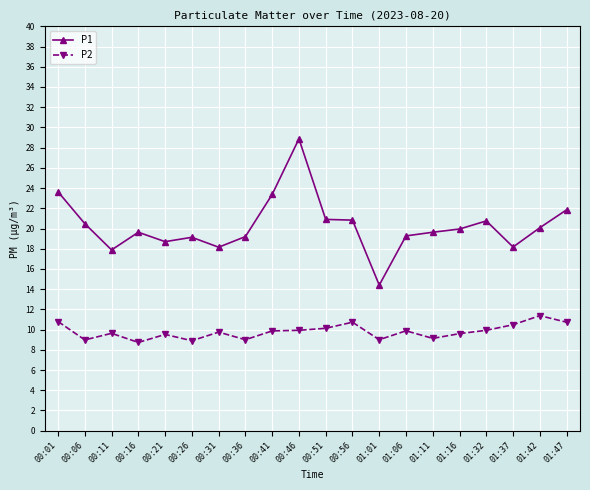

At which label does P2 first exceed 9?

00:01